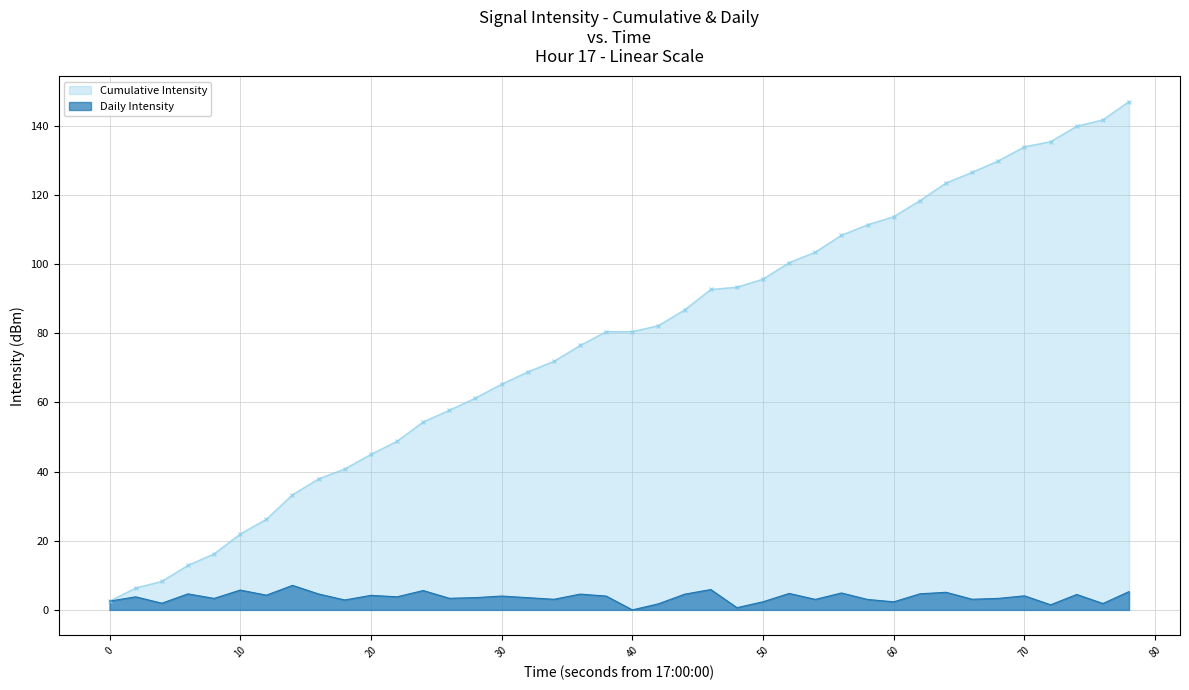

What is the difference between the maximum and minimum values?

7.1